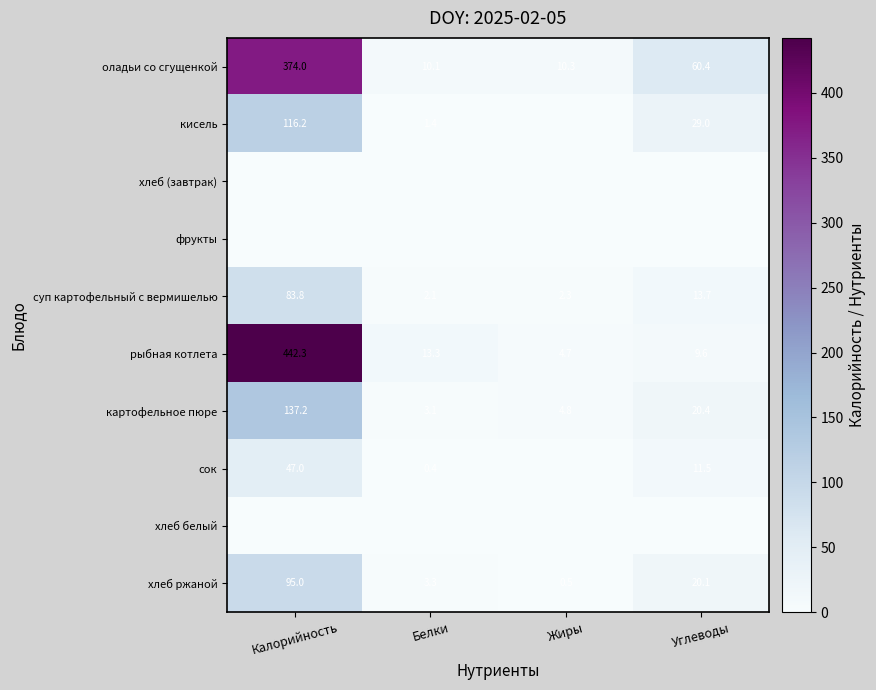

The value of картофельное пюре at Углеводы is 27.6. True or false?

False